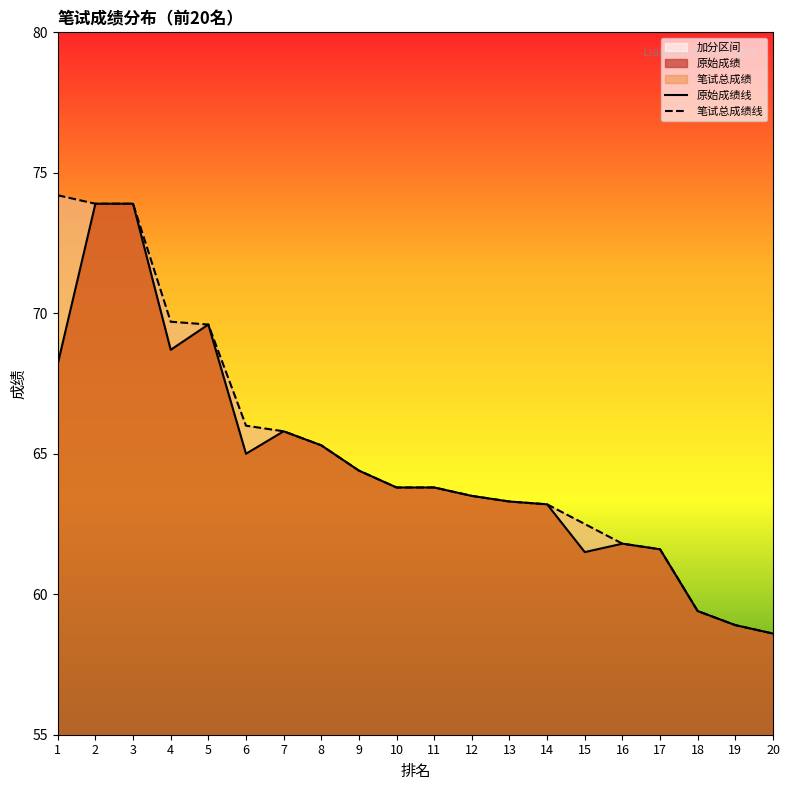

True or false: 笔试总成绩 has a value of 69.6 at 5.

True